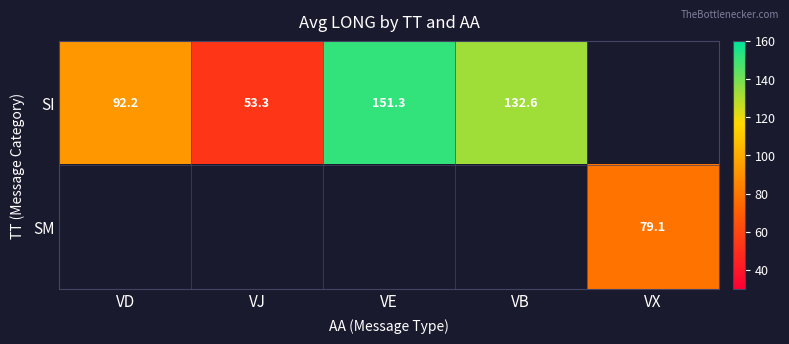

What is the greatest value displayed?

151.3